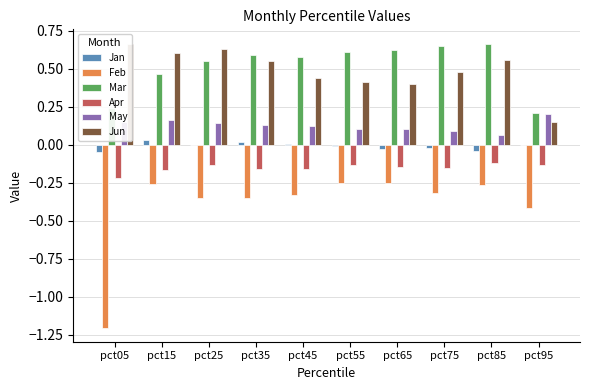

What is the average value of the Mar series?

0.5